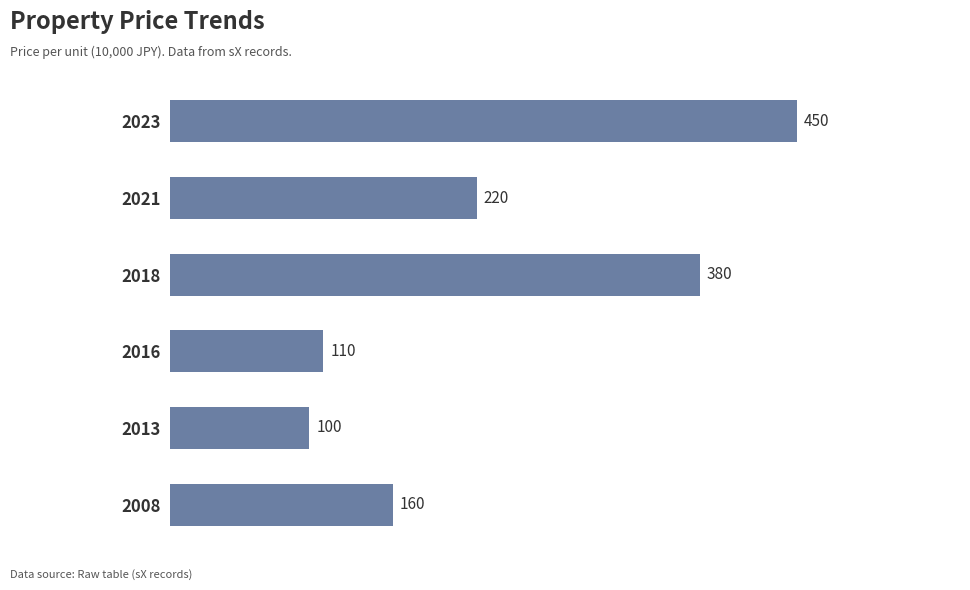

Rank the categories by value from lowest to highest.

2013, 2016, 2008, 2021, 2018, 2023